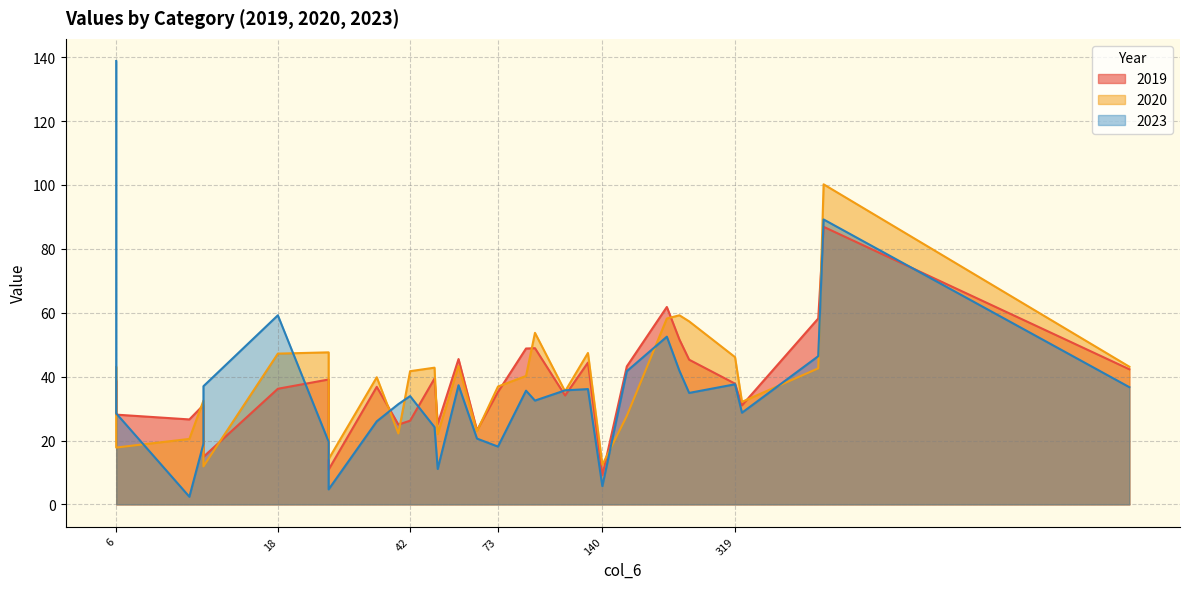

In 2023, how many points are higher than both neighbors (excluding endpoints)?

10